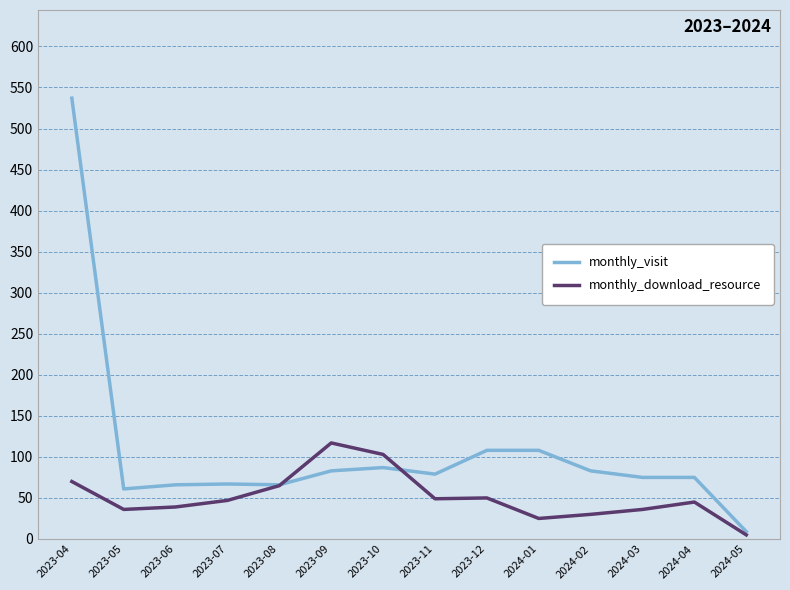

What is the spread (max minus min) of values at 2023-07?

20